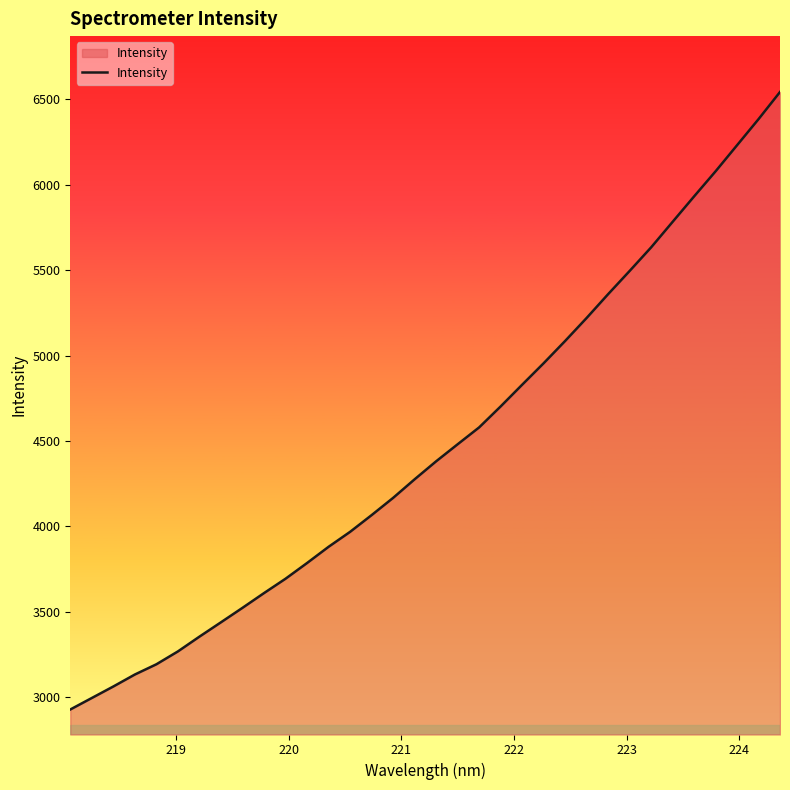

What is the minimum value shown in the chart?

2927.8